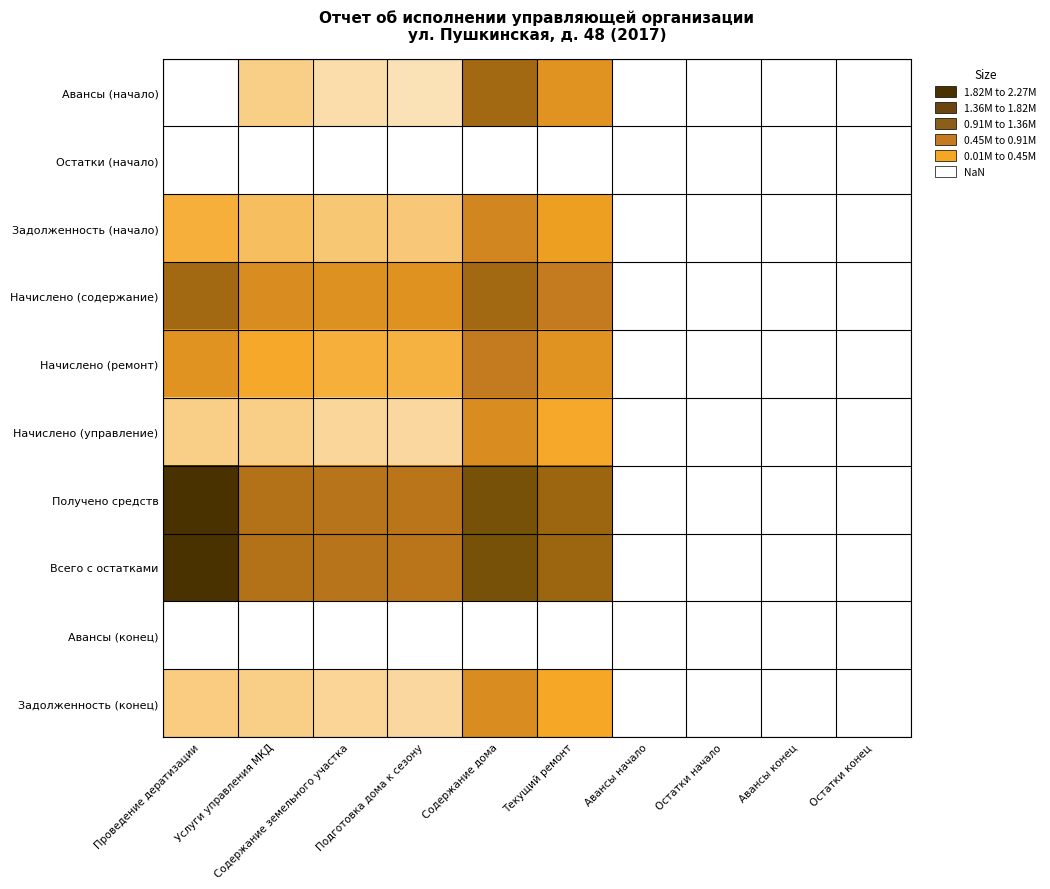

Between Остатки конец and Содержание дома, which is larger?

Содержание дома